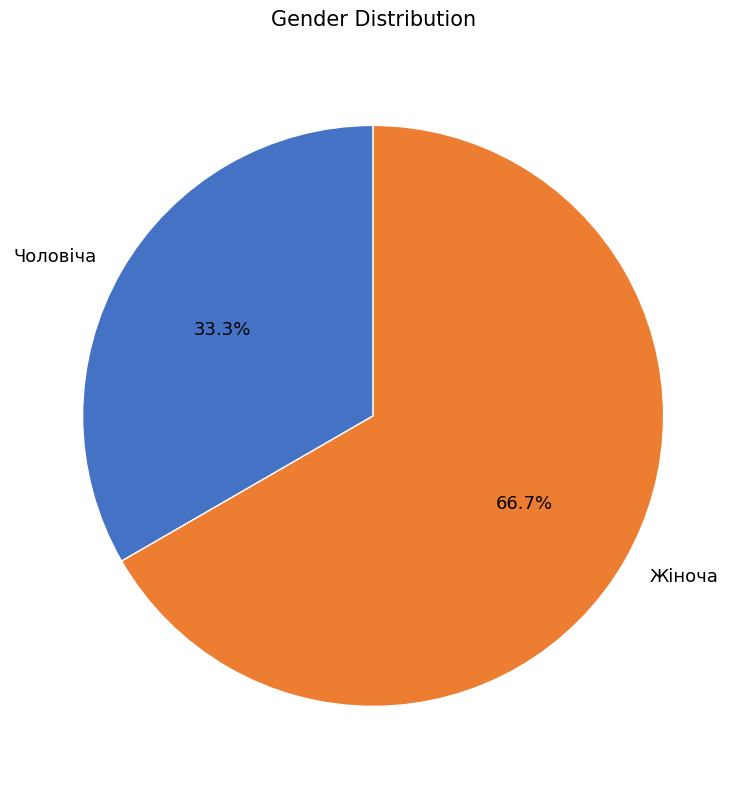

How many slices are in this pie chart?

2